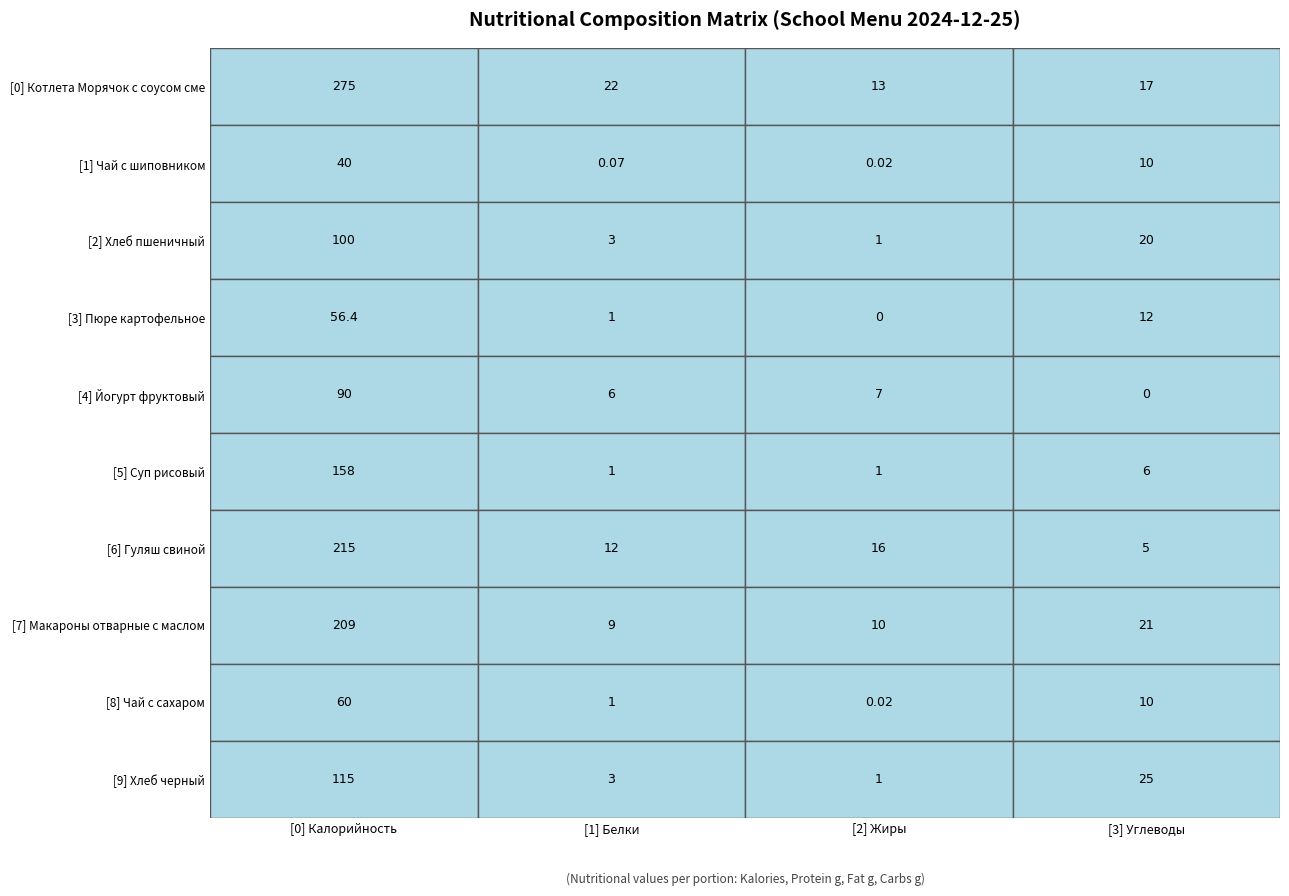

The value of Хлеб пшеничный at Калорийность is 100.0. True or false?

True